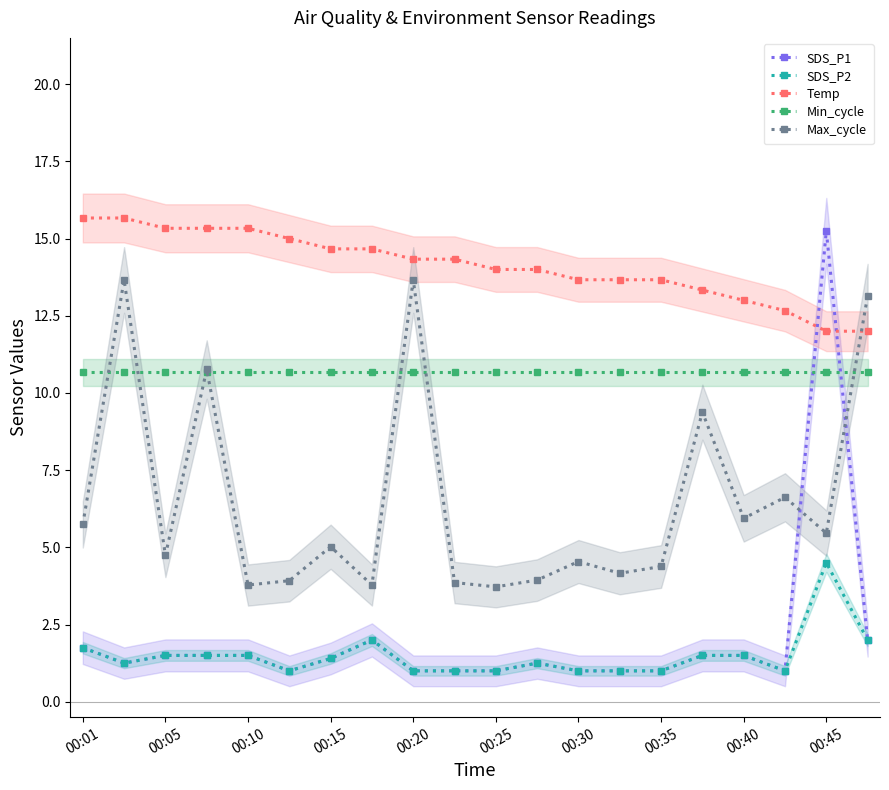

Read the SDS_P1 value at 19.

2.0